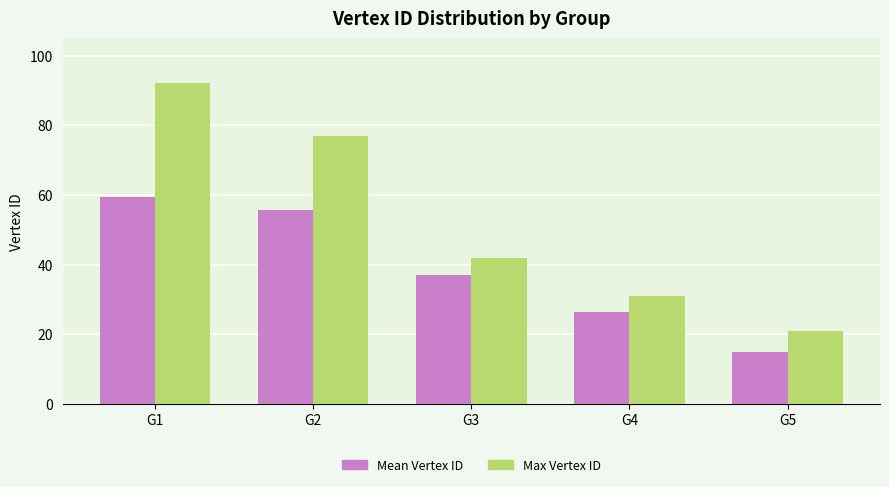

Reading left to right, what are all the values shown in this chart?

Mean Vertex ID: G1=59.5	G2=55.6	G3=36.9	G4=26.5	G5=14.9
Max Vertex ID: G1=92.0	G2=77.0	G3=42.0	G4=31.0	G5=21.0